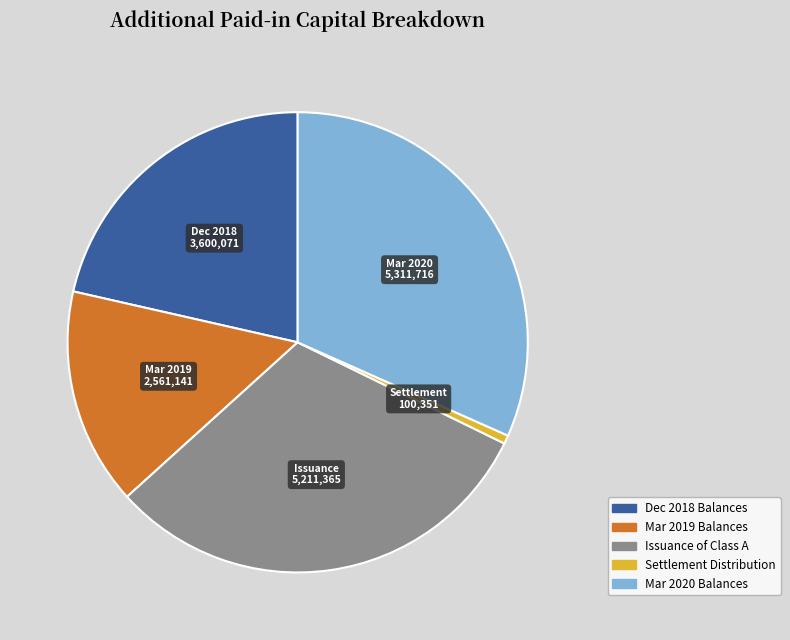

Do Settlement Distribution and Dec 2018 Balances together represent more than half of the pie?

No